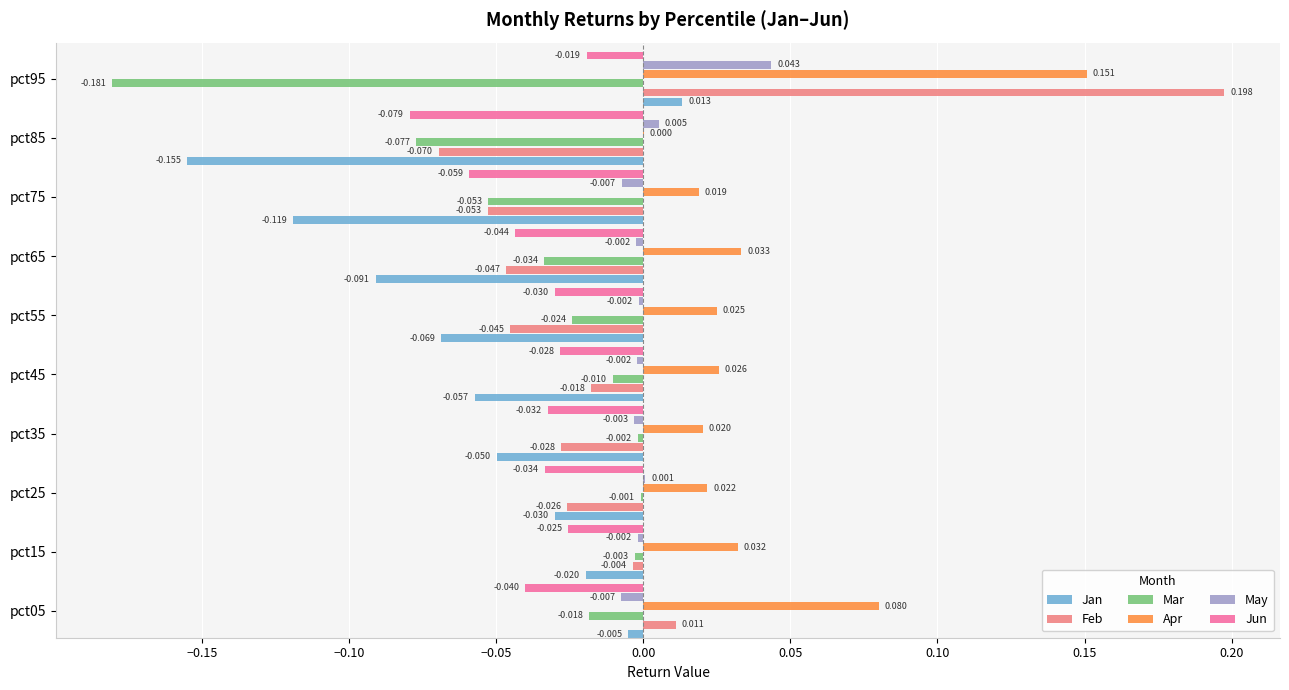

Is the value of Feb at pct55 greater than the value of Jan at pct35?

Yes